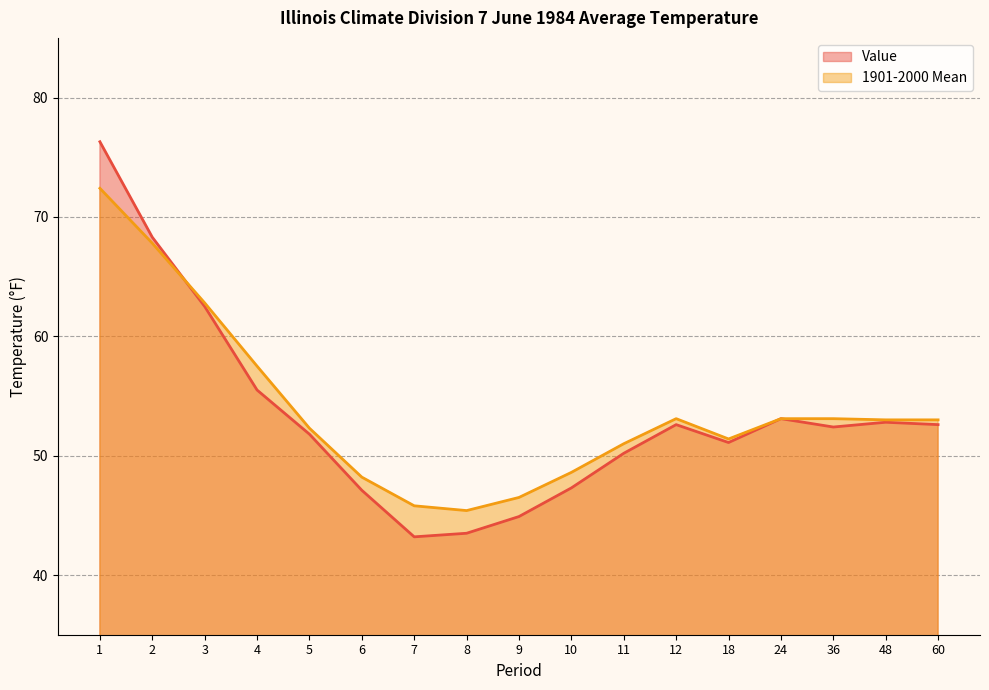

Reading left to right, list all the values displayed in this chart.

Value: 76.3	68.3	62.5	55.5	51.8	47.1	43.2	43.5	44.9	47.3	50.2	52.6	51.1	53.1	52.4	52.8	52.6
1901-2000 Mean: 72.4	67.8	62.8	57.5	52.3	48.2	45.8	45.4	46.5	48.6	51.0	53.1	51.4	53.1	53.1	53.0	53.0